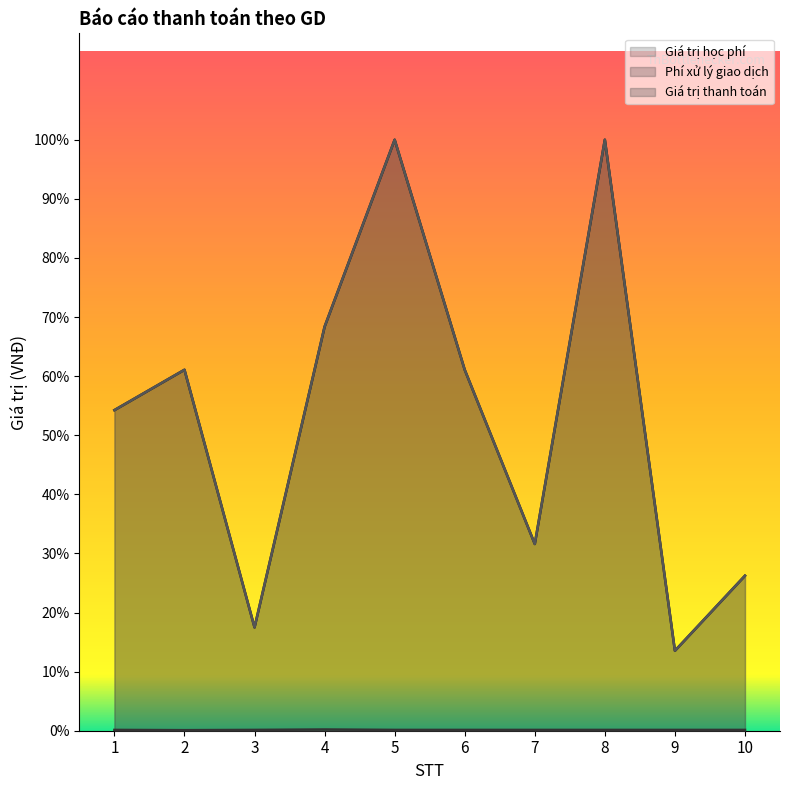

Reading left to right, transcribe all the data shown in this chart.

Giá trị học phí: 1=1303000	2=1467000	3=420000	4=1642000	5=2402000	6=1467000	7=759000	8=2402000	9=325000	10=630000
Phí xử lý giao dịch: 1=3300	2=2200	3=3300	4=5000	5=3300	6=3300	7=3300	8=3300	9=3300	10=3300
Giá trị thanh toán: 1=1303000	2=1467000	3=420000	4=1642000	5=2402000	6=1467000	7=759000	8=2402000	9=325000	10=630000